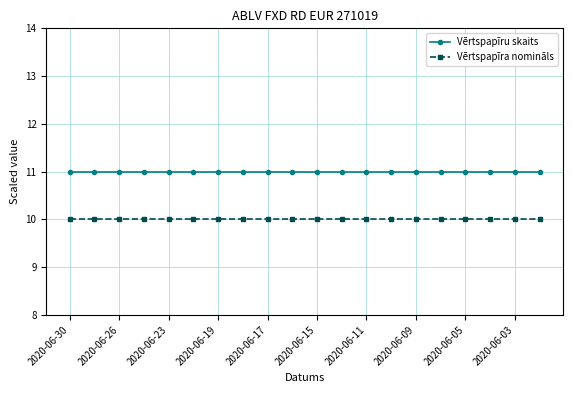

What is the maximum value shown in the chart?

11